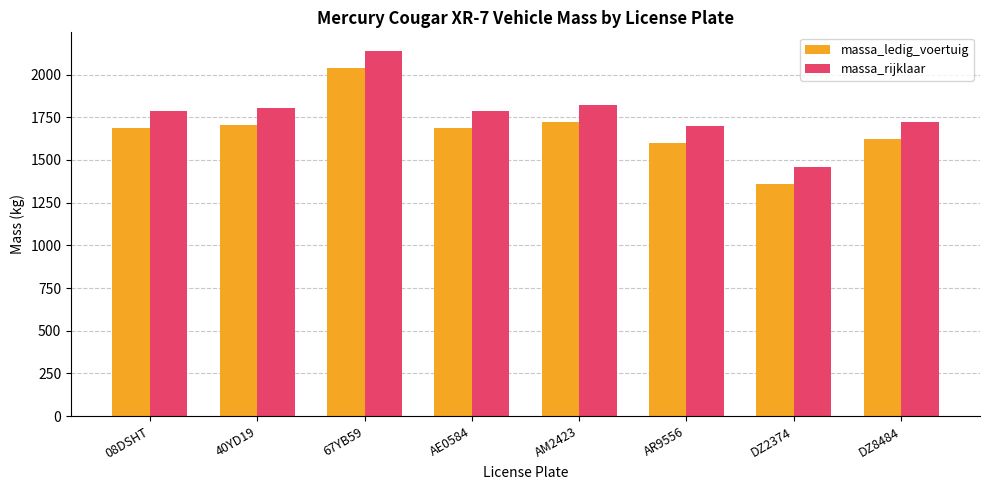

What is the difference between the maximum and minimum values in the massa_rijklaar series?

681